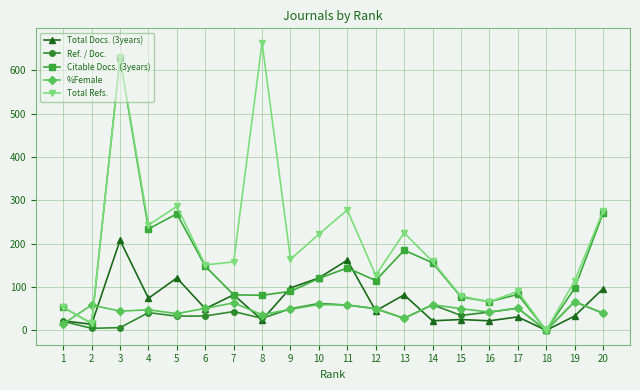

What is the maximum value for Total Docs. (3years)?

208.0